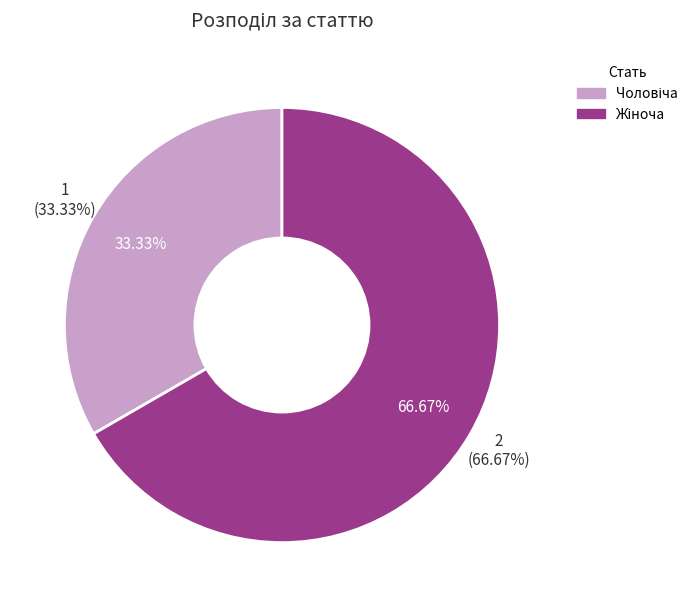

Combined, do Чоловіча and Жіноча account for over 50%?

Yes